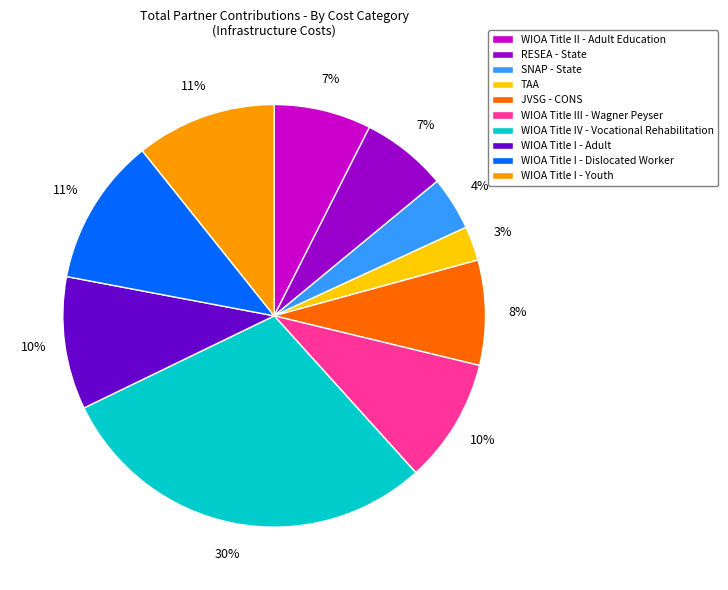

Is WIOA Title I - Youth the majority of the pie?

No